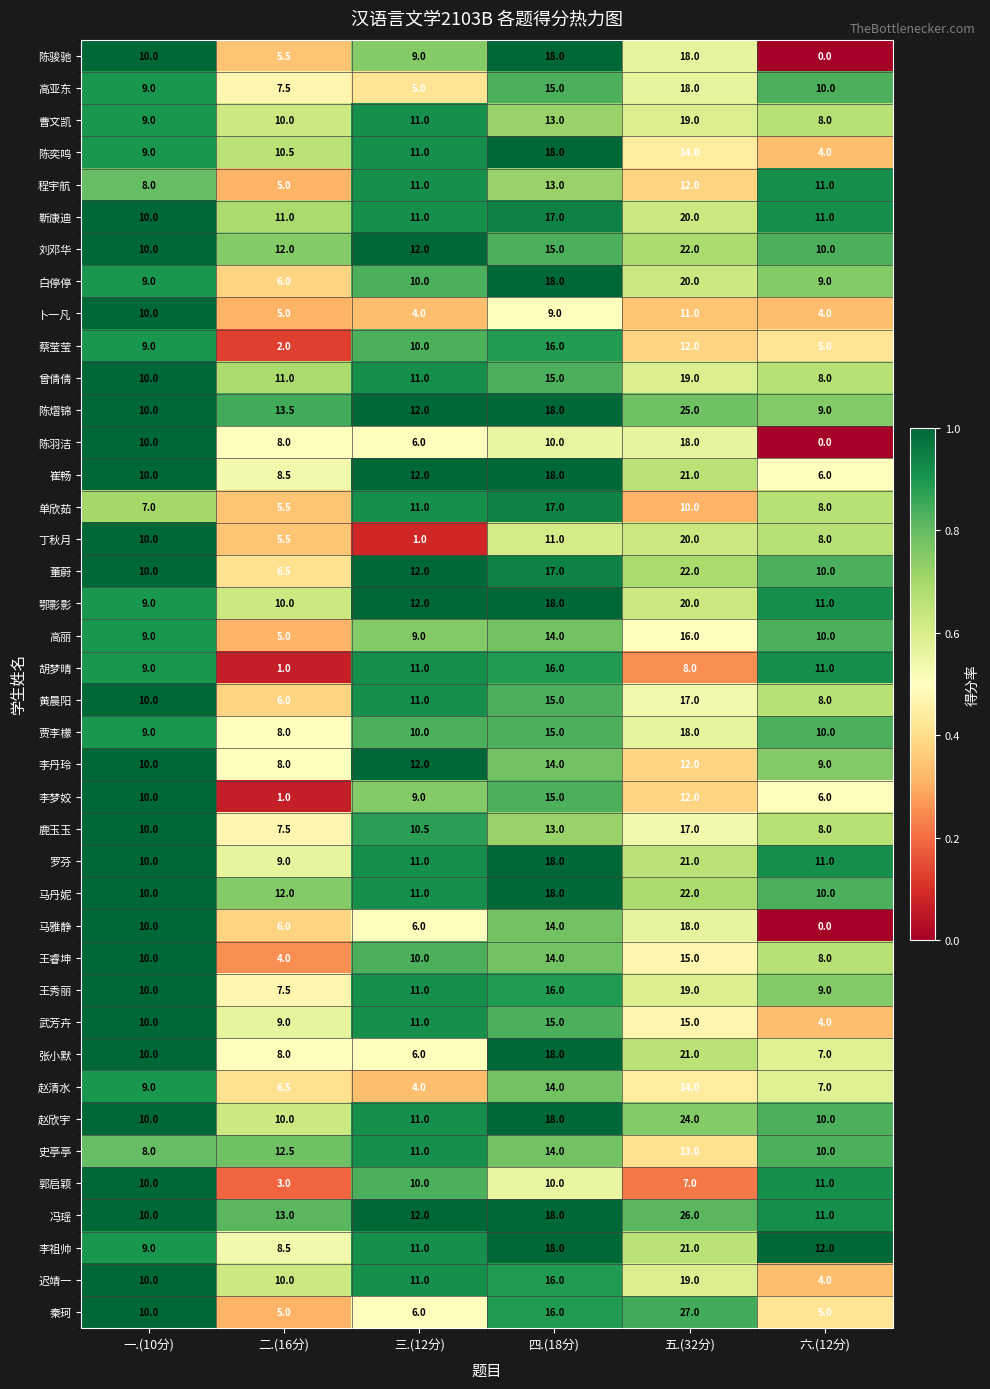

At how many categories does at least one series exceed 0?

6